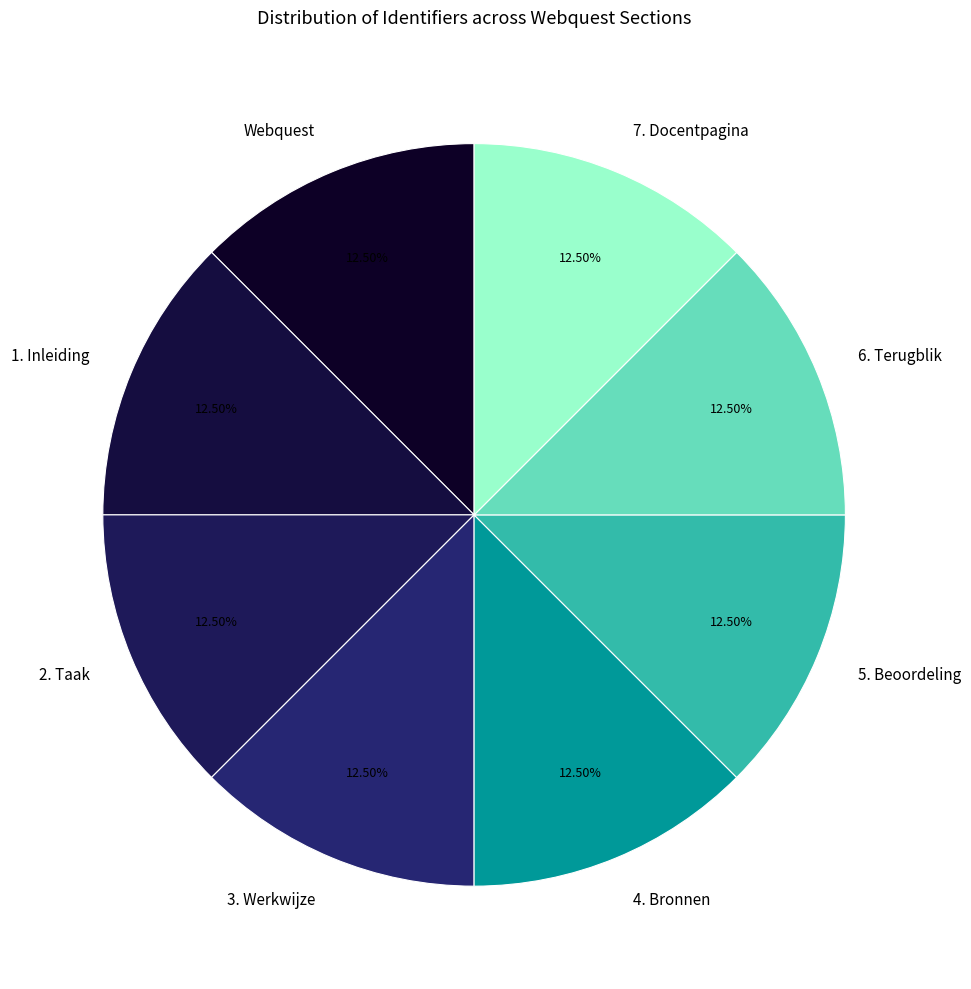

To the nearest percent, what is the average slice percentage?

12%